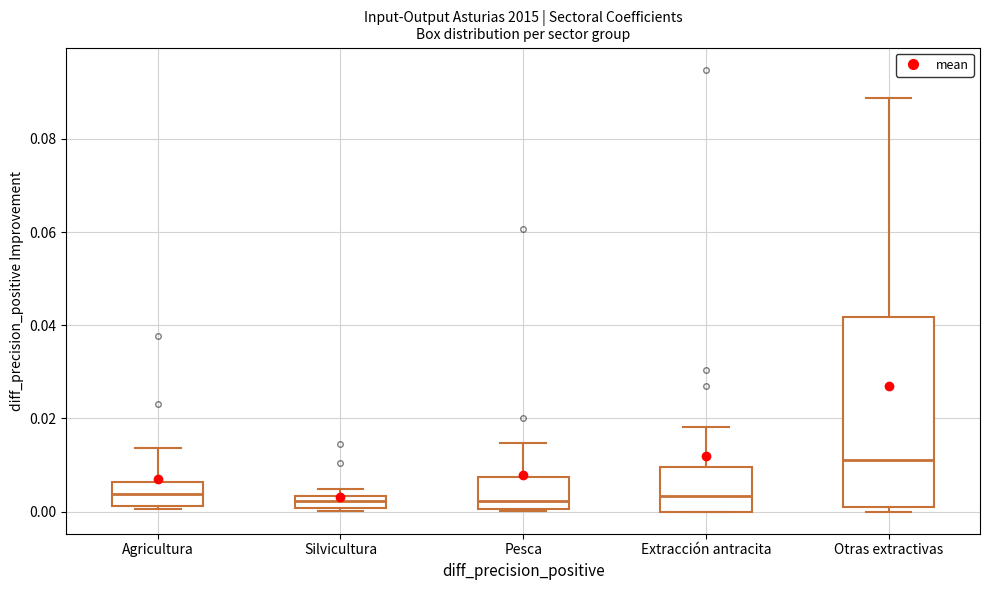

Which box has the highest median line?

Otras extractivas